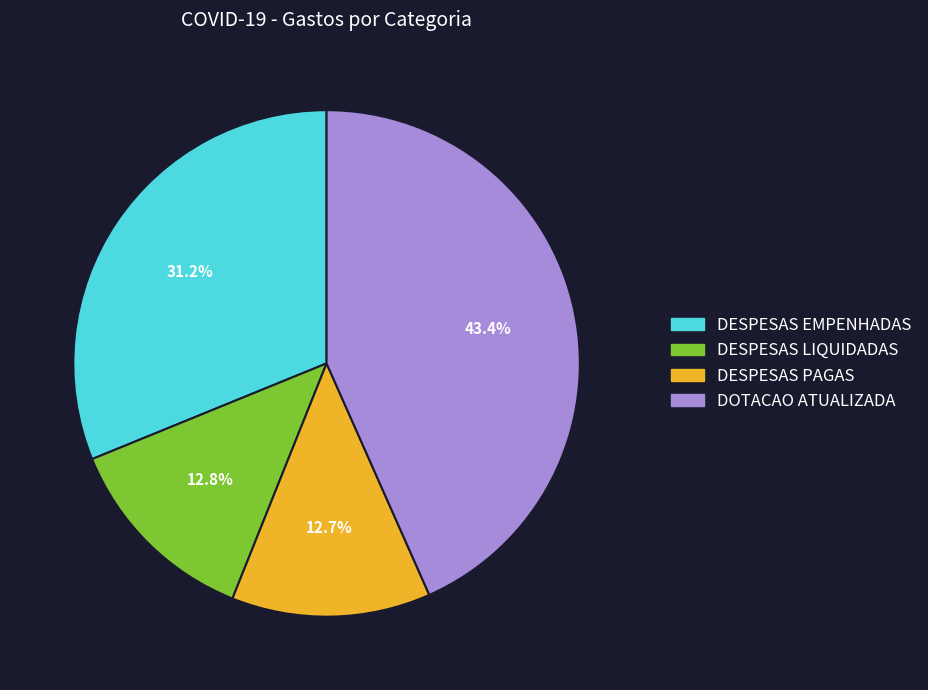

To the nearest percent, what is the difference between the DESPESAS LIQUIDADAS and DOTACAO ATUALIZADA slice percentages?

31%